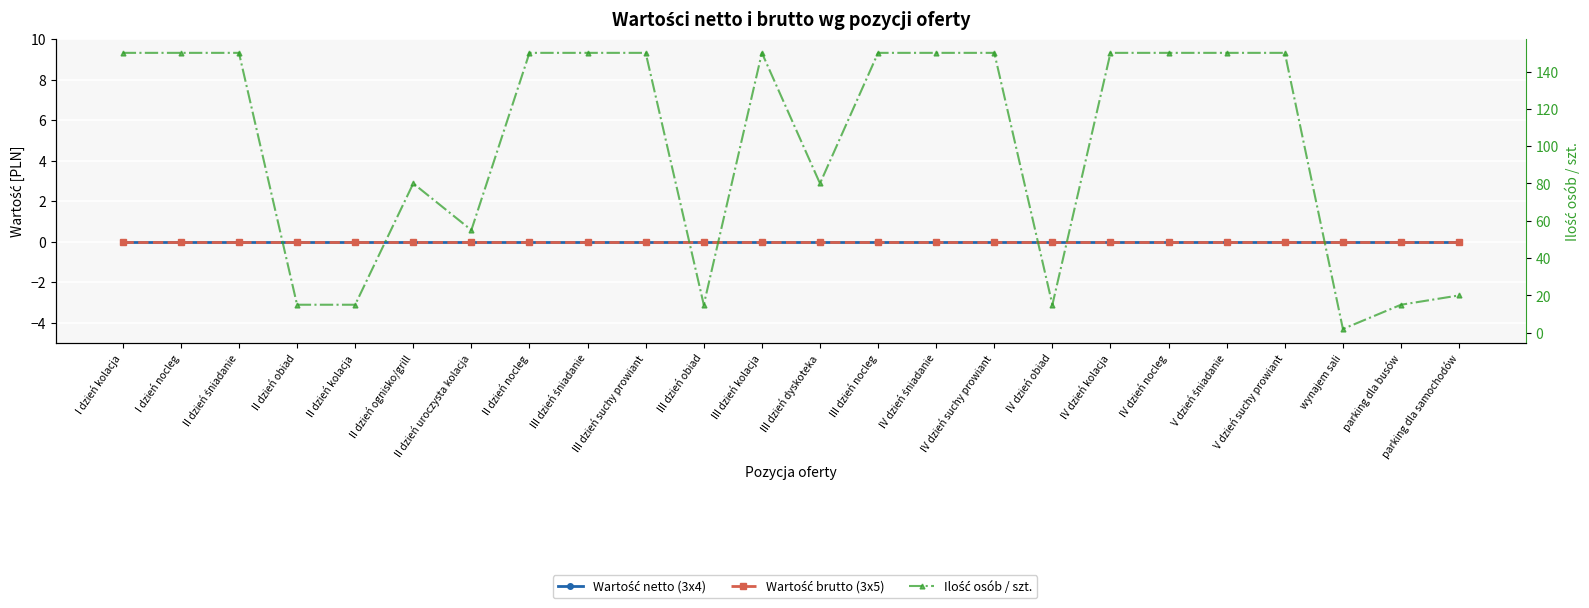

Rank the series at III dzień suchy prowiant from lowest to highest value.

Wartość netto (3x4), Wartość brutto (3x5), Ilość osób / szt.